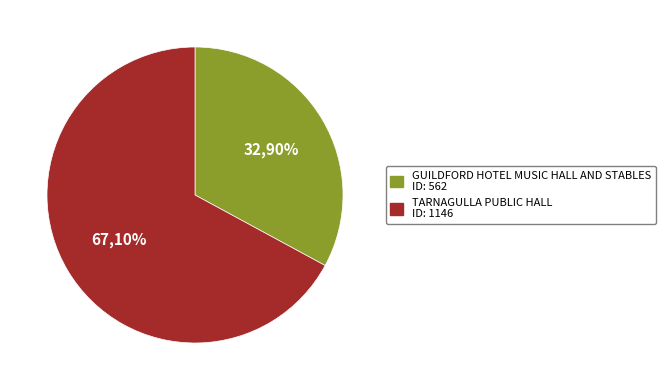

Count the number of slices in the pie.

2